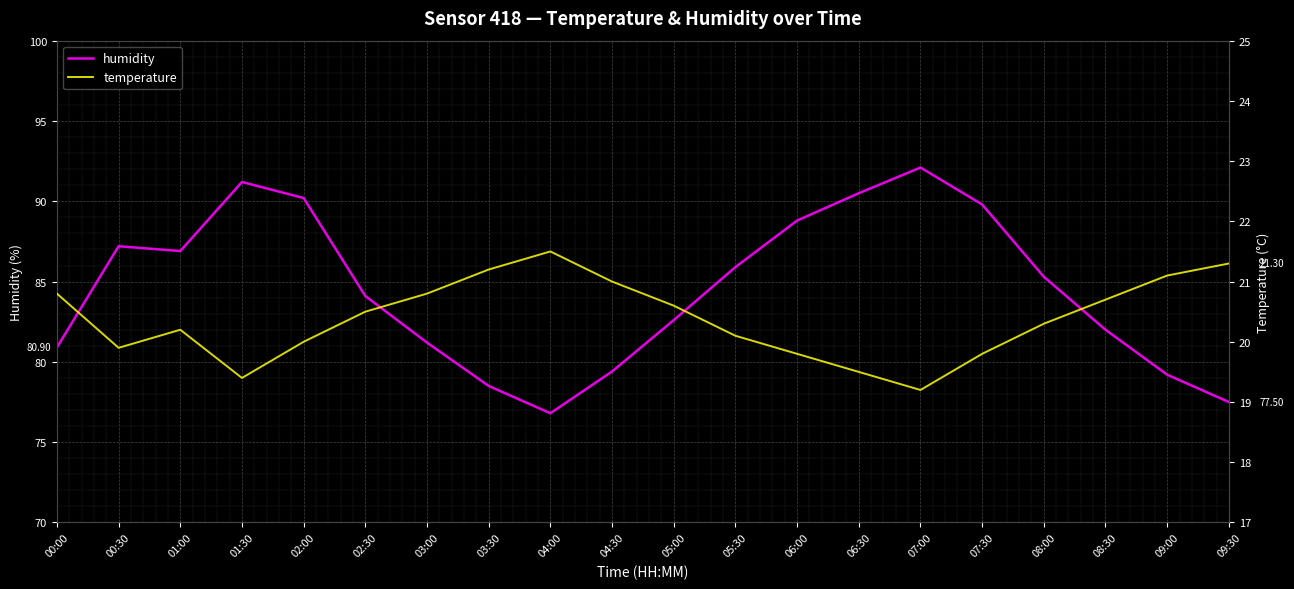

How many data points in temperature are above 20?

13